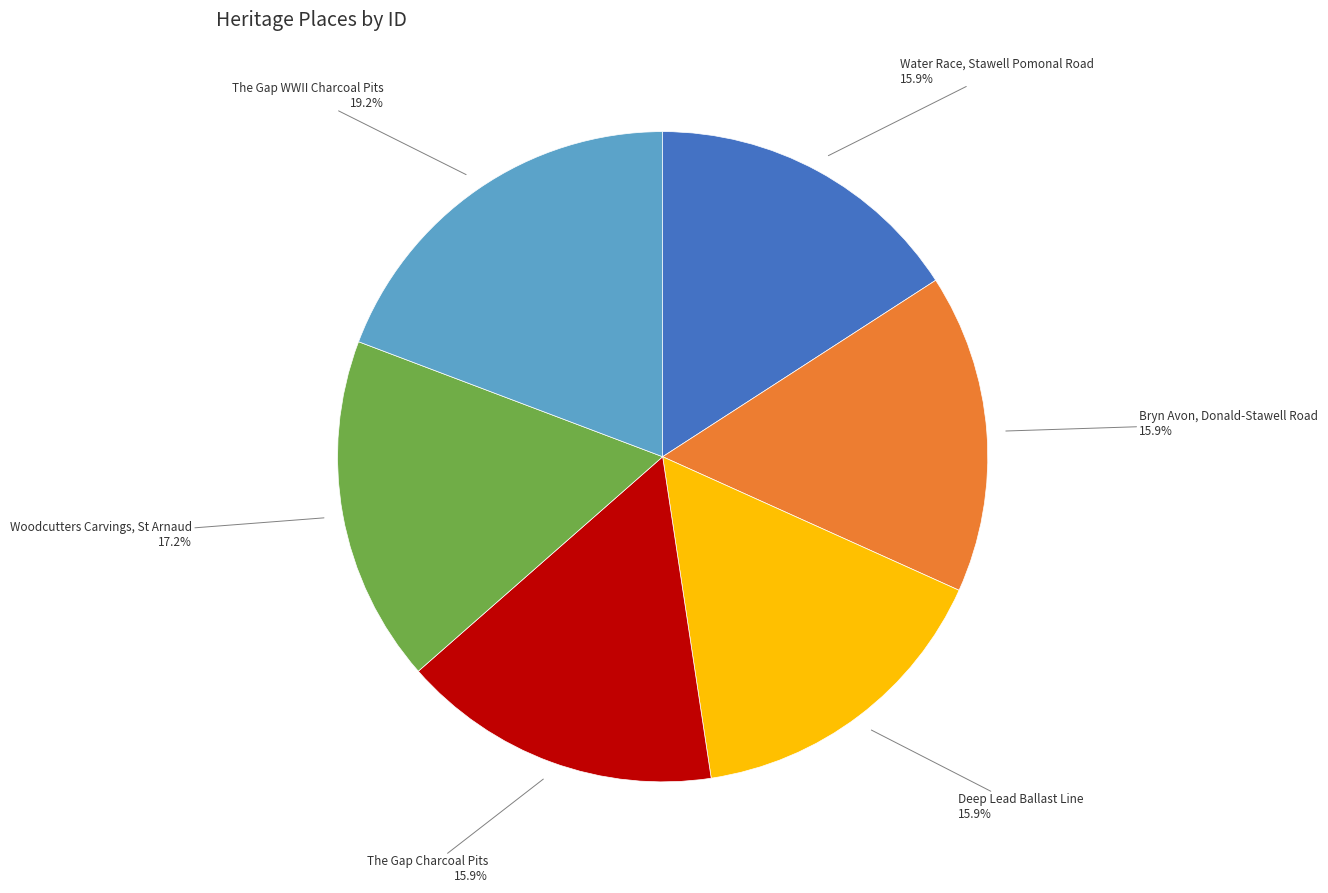

Is it true that Deep Lead Ballast Line is 7% of the pie?

False